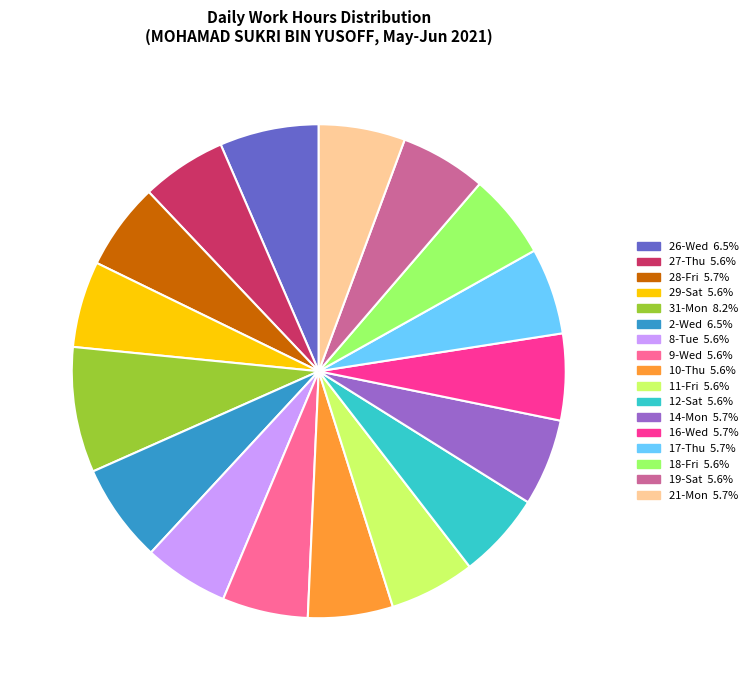

Do 17-Thu and 2-Wed together represent more than half of the pie?

No